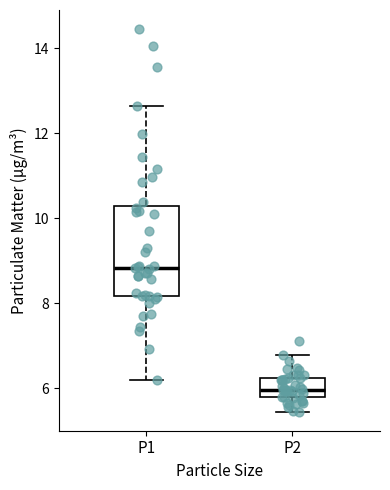

Which box has the lowest median line?

P2